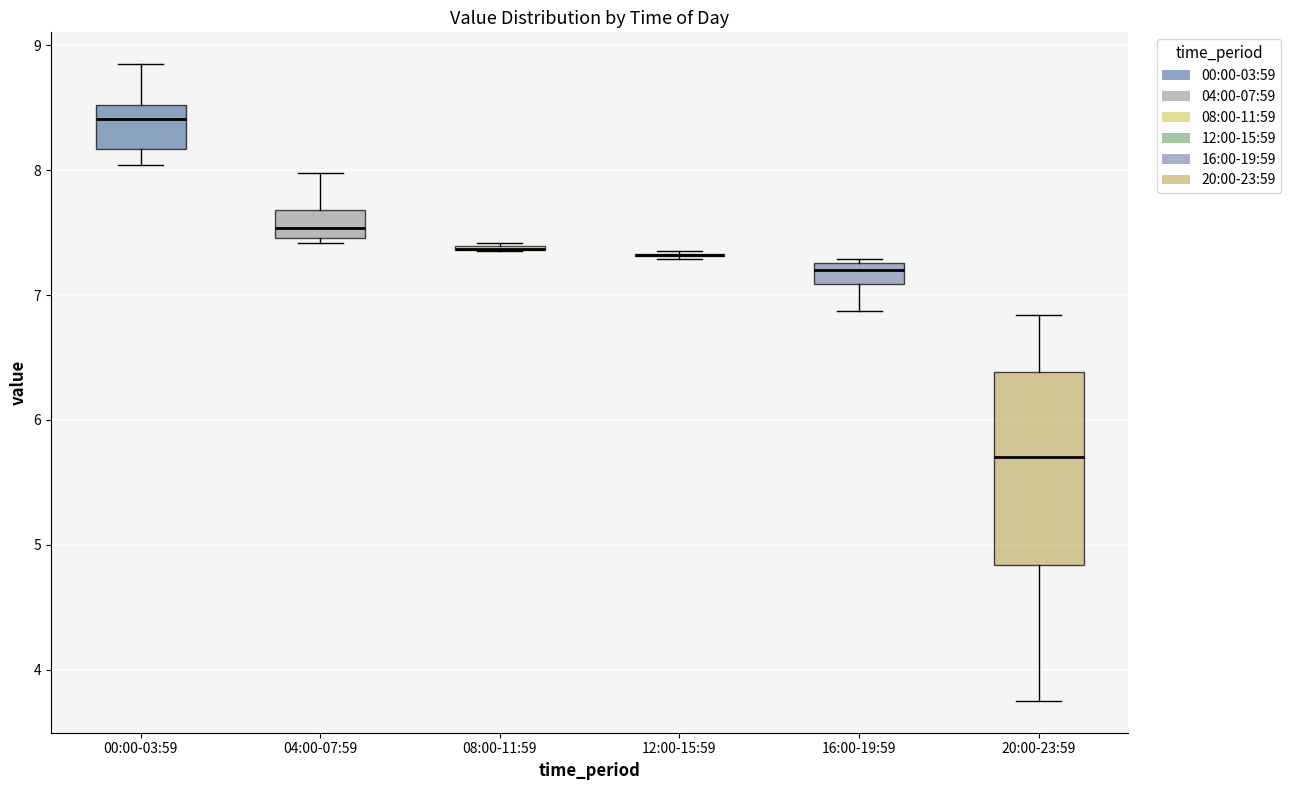

Comparing the boxes themselves (not the whiskers), which one is the tallest?

20:00-23:59